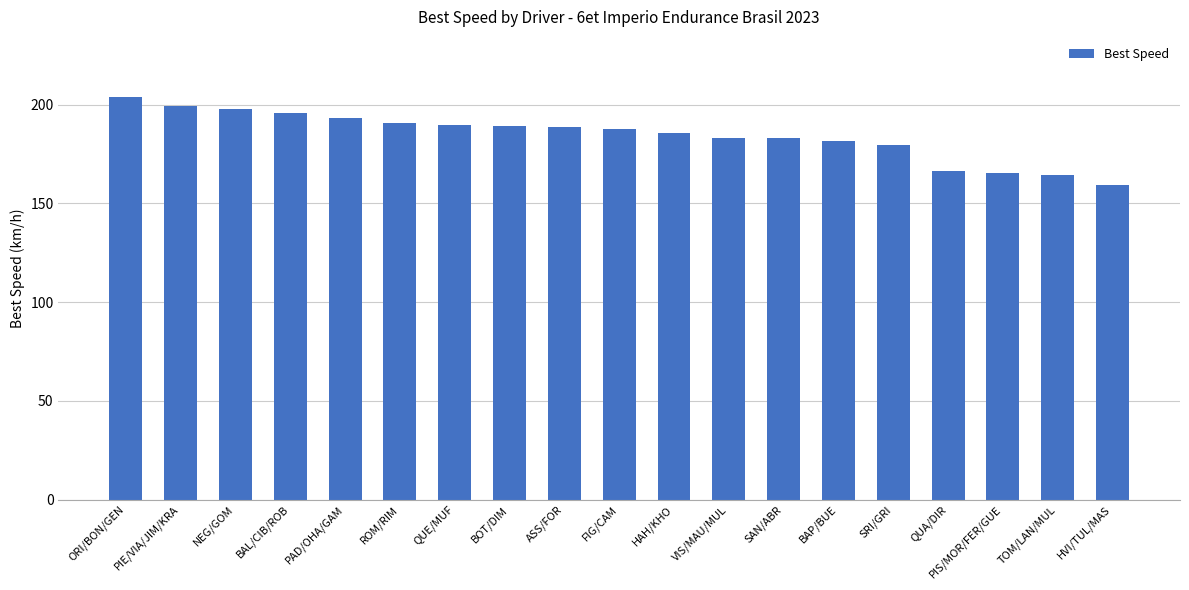

What is the difference between the maximum and minimum values?

44.4